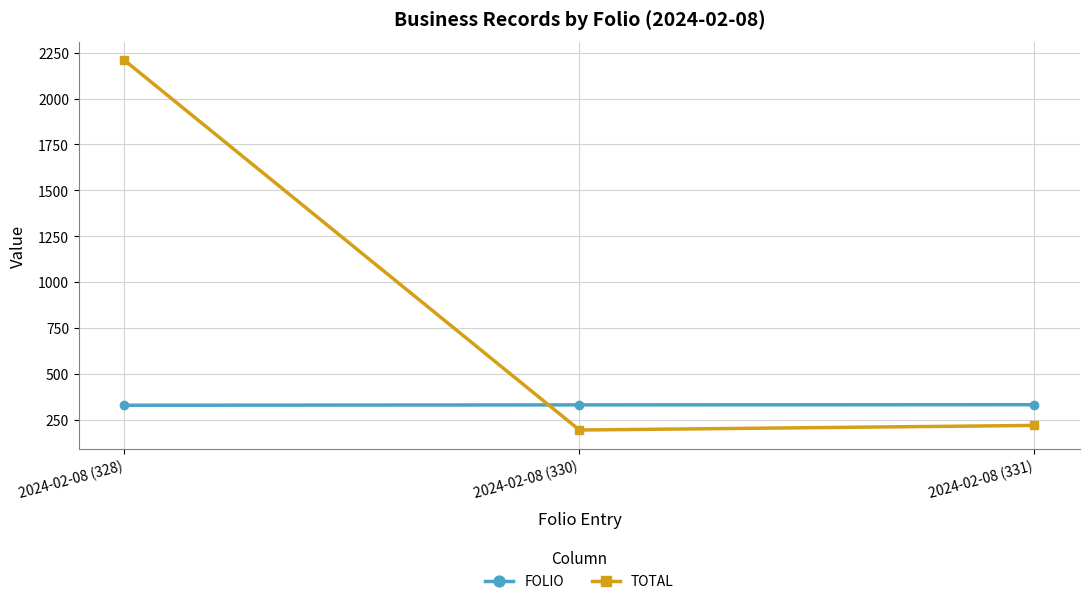

Is the value of FOLIO at 2024-02-08 (328) greater than the value of TOTAL at 2024-02-08 (328)?

No